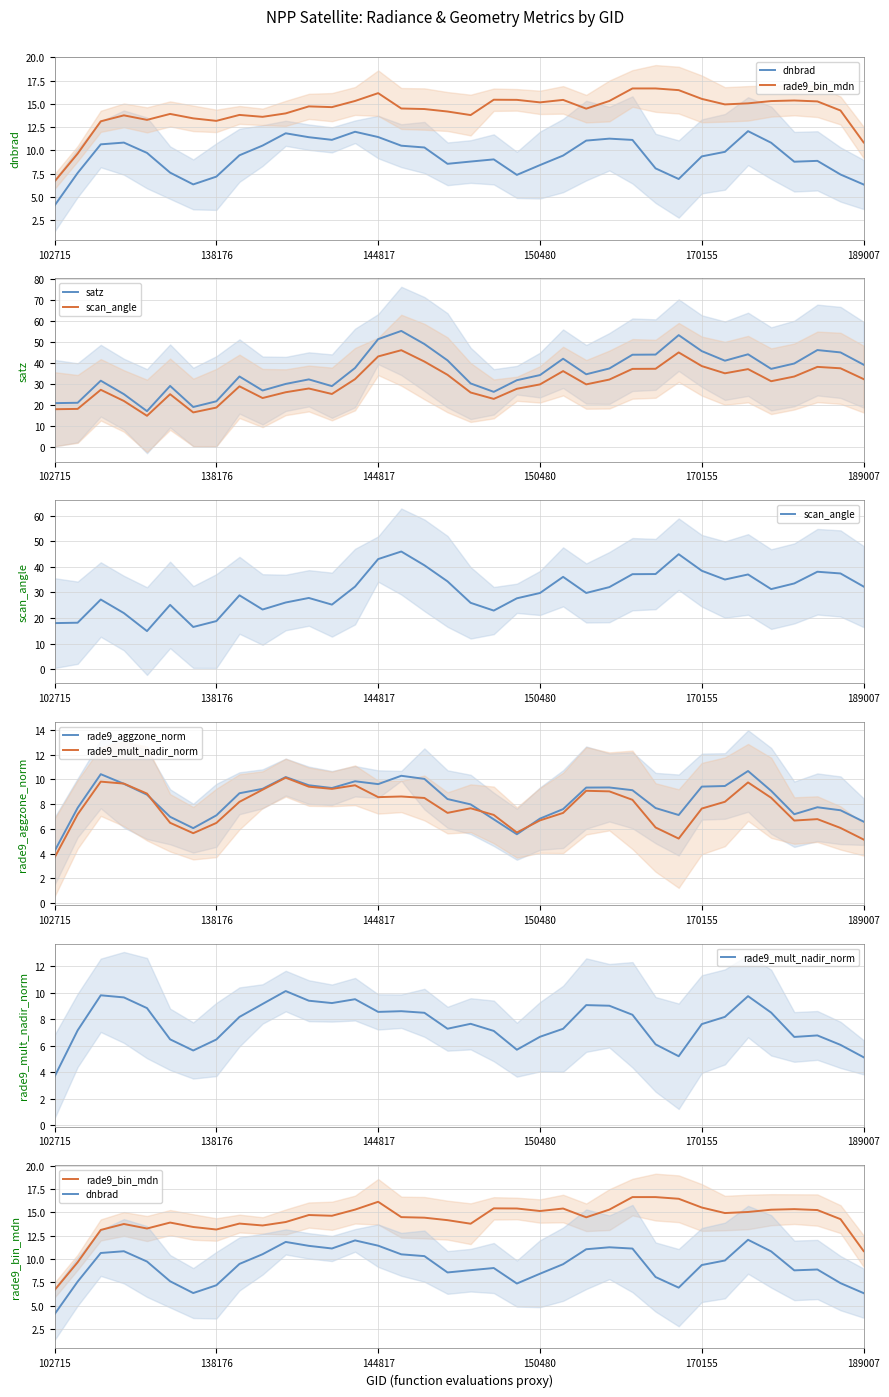

Is the value of rade9_aggzone_norm at 144817 greater than the value of rade9_bin_mdn at 33?

No